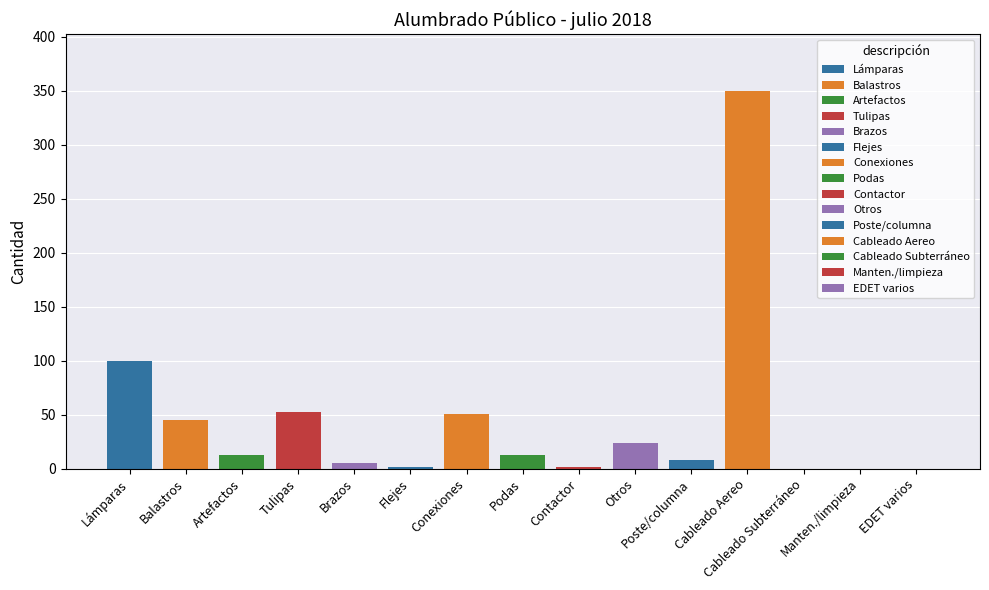

What is the sum of all values?

663